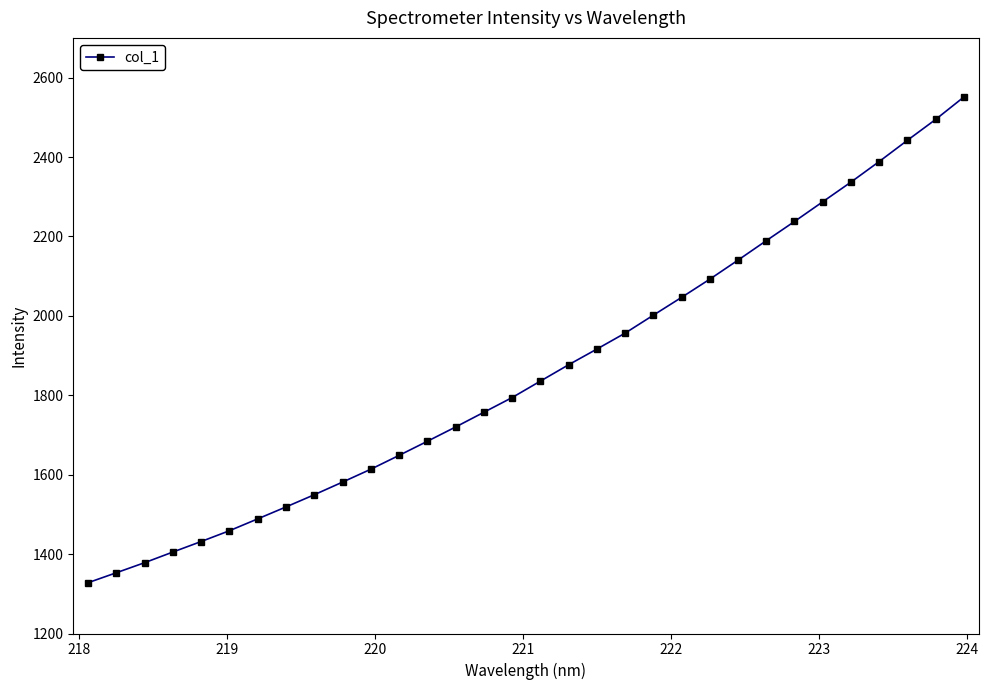

What is the greatest value displayed?

2551.0